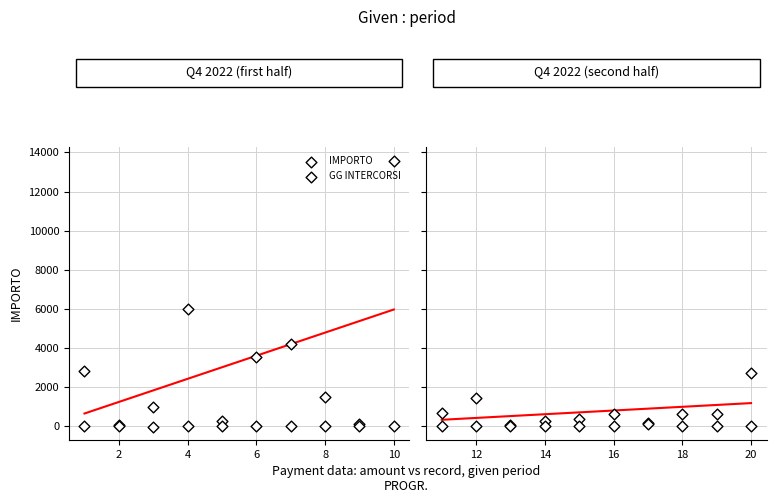

Which series reaches the minimum Y coordinate?

GG INTERCORSI